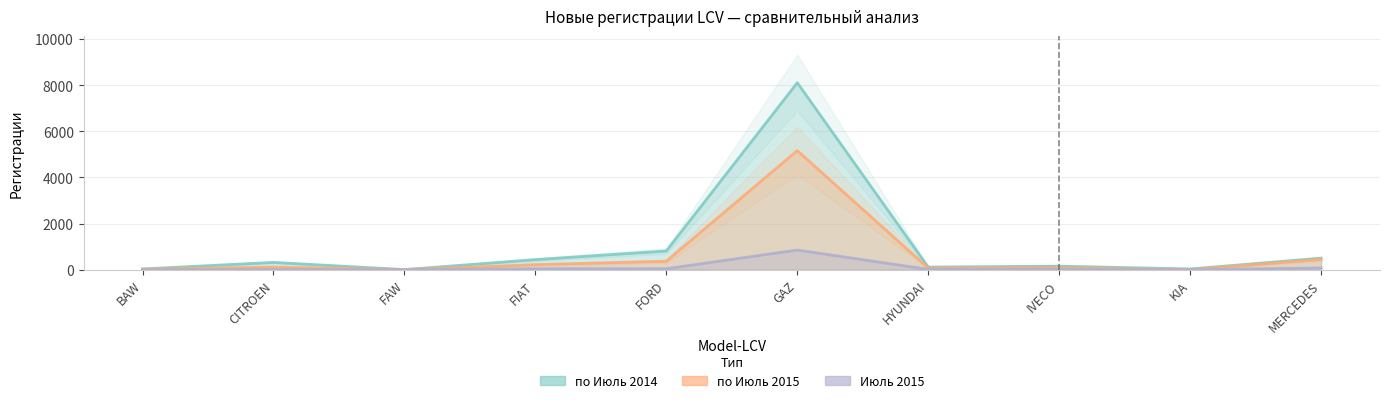

Reading left to right, what are all the values shown in this chart?

по Июль 2014: BAW=33	CITROEN=316	FAW=6	FIAT=437	FORD=812	GAZ=8105	HYUNDAI=114	IVECO=154	KIA=33	MERCEDES=499
по Июль 2015: BAW=22	CITROEN=115	FAW=7	FIAT=218	FORD=368	GAZ=5162	HYUNDAI=70	IVECO=78	KIA=0	MERCEDES=447
Июль 2015: BAW=1	CITROEN=7	FAW=4	FIAT=44	FORD=42	GAZ=853	HYUNDAI=15	IVECO=7	KIA=0	MERCEDES=77